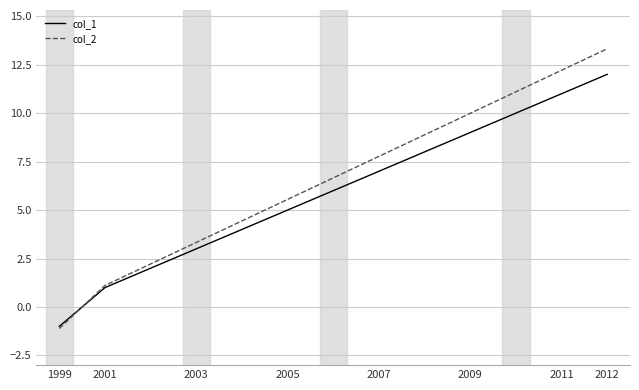

Which series has the largest range (max minus min)?

col_2